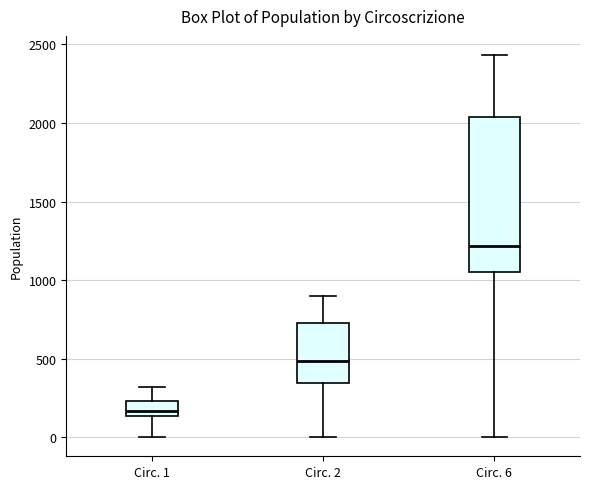

Which box is the tallest, from its lower edge to its upper edge?

Circ. 6